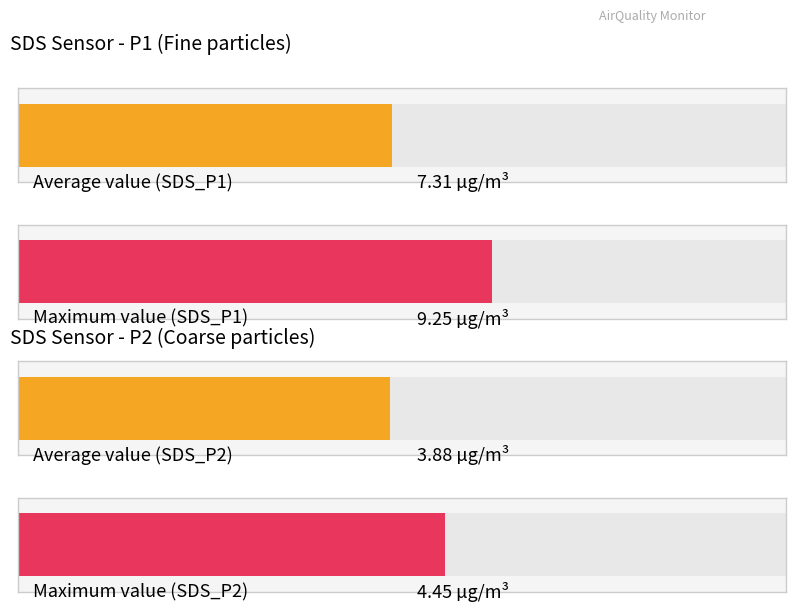

Rank the series by their maximum value, from highest to lowest.

SDS_P1, SDS_P2